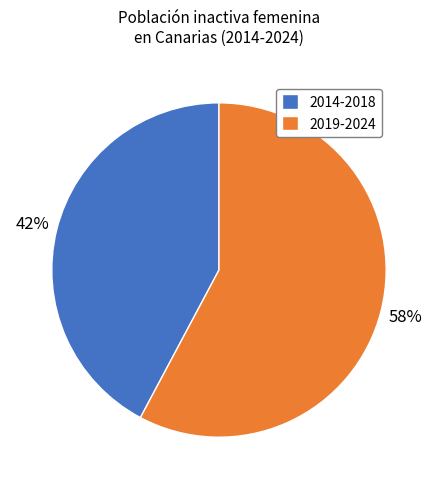

Is there a majority slice in this chart?

Yes